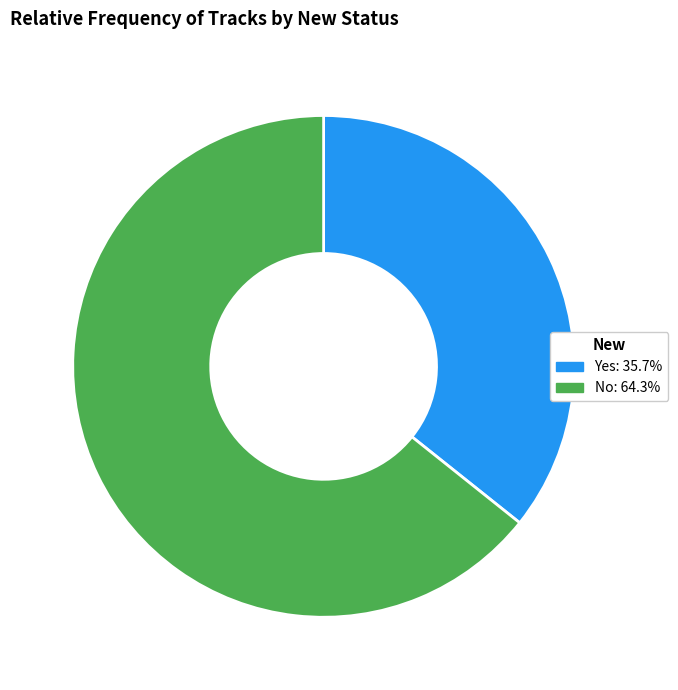

Rank the categories by value from highest to lowest.

No, Yes